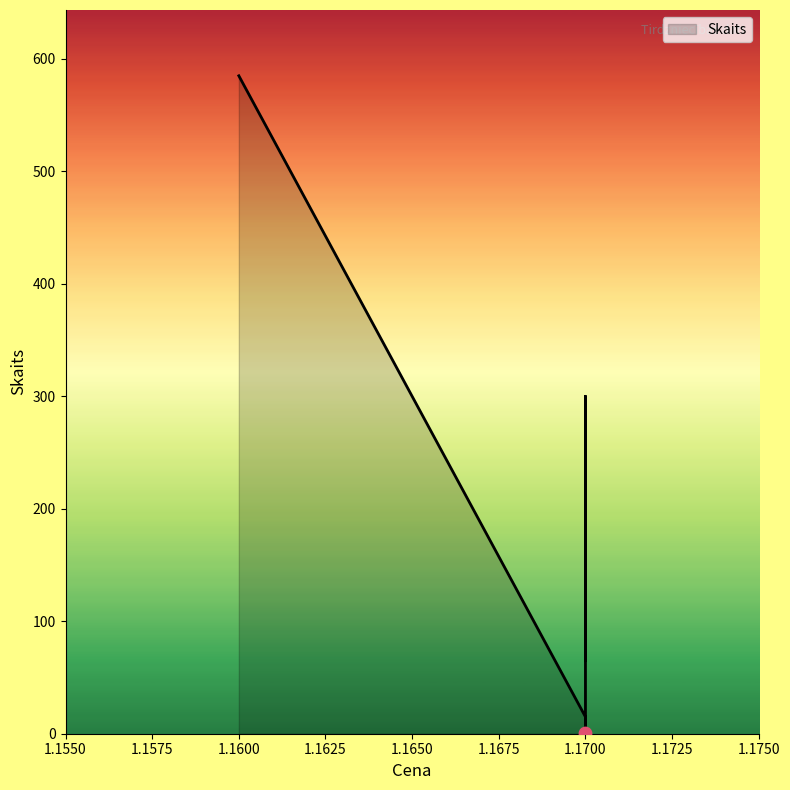

What is the change in value from 1.16 to 1.17?

-584